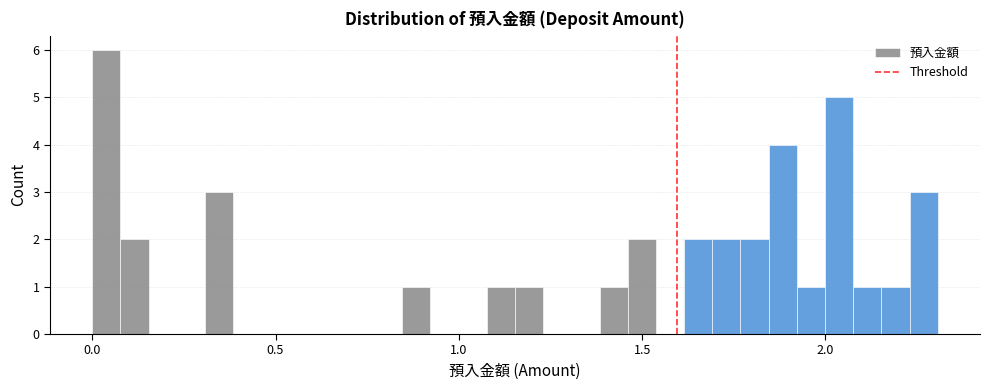

Read against the x-axis, roughly where is the centre of the tallest bar?

0.05